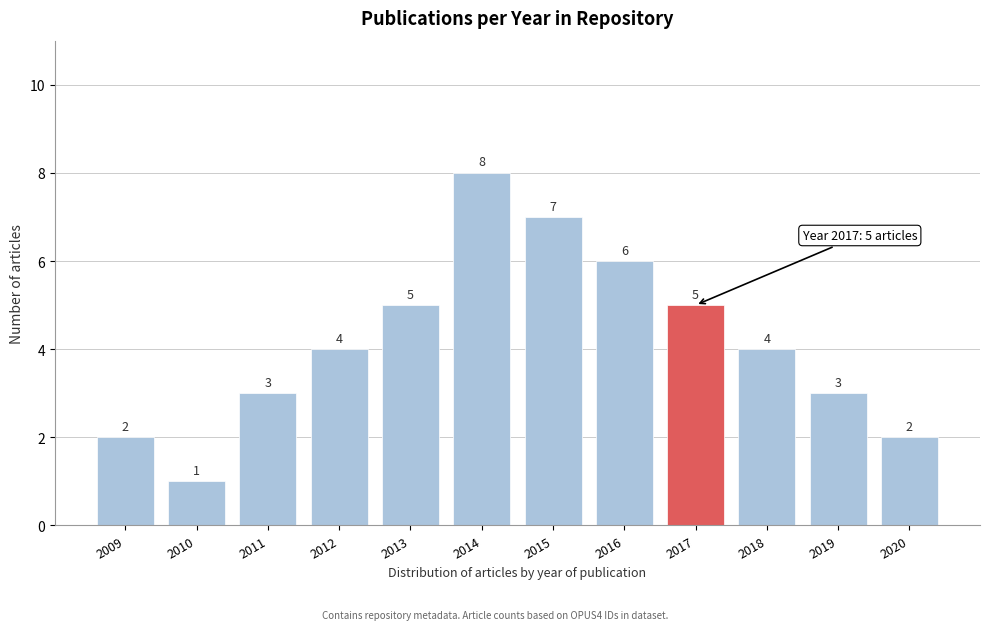

Reading right to left, what are all the values shown in this chart?

2	3	4	5	6	7	8	5	4	3	1	2